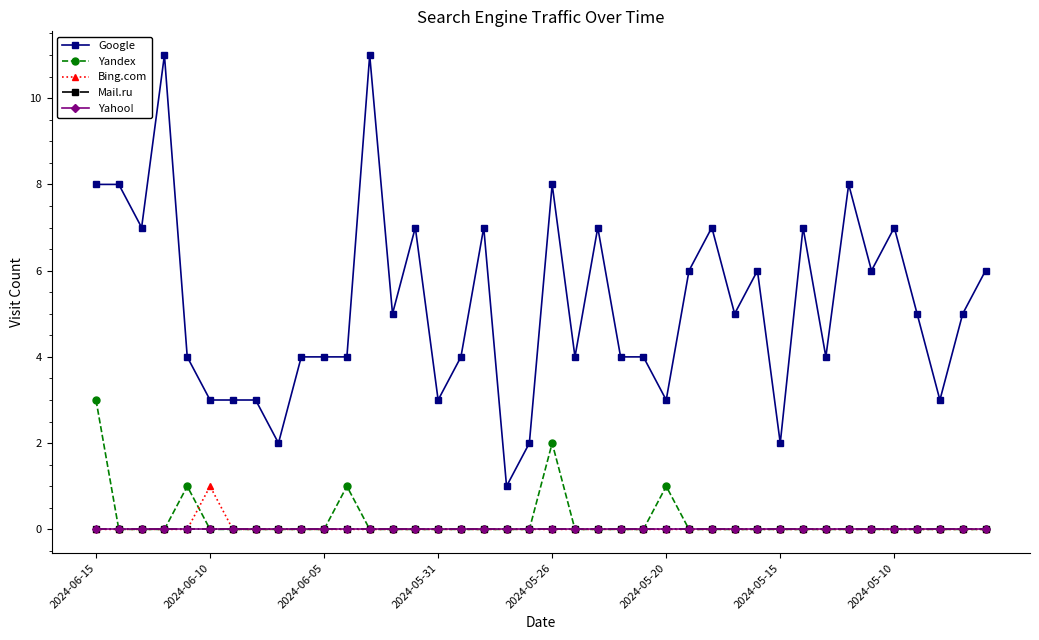

True or false: Bing.com and Mail.ru intersect in this chart.

False